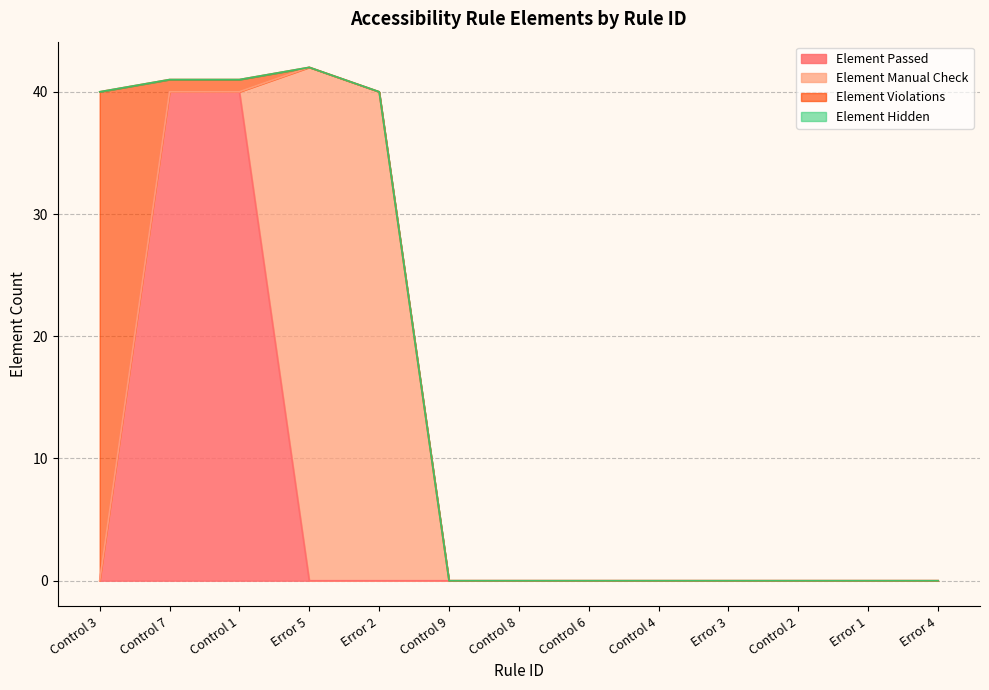

True or false: Element Passed and Element Manual Check intersect in this chart.

True